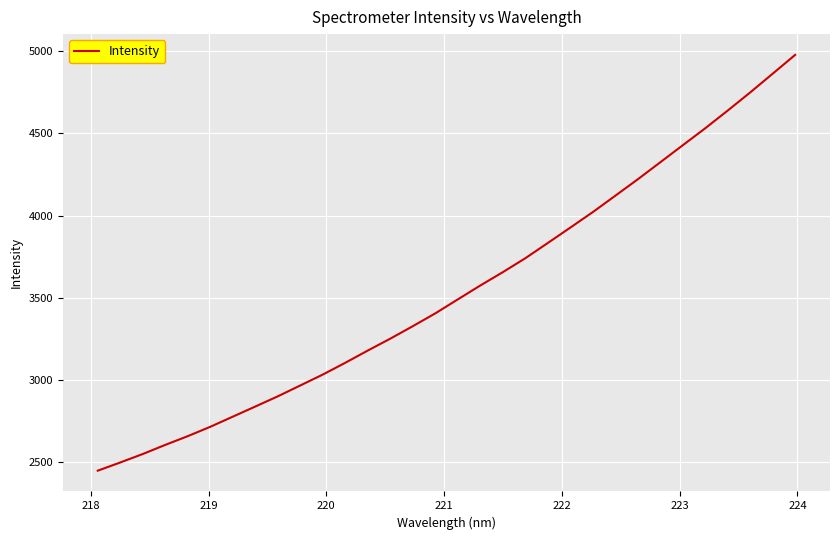

What is the maximum value shown in the chart?

4976.6